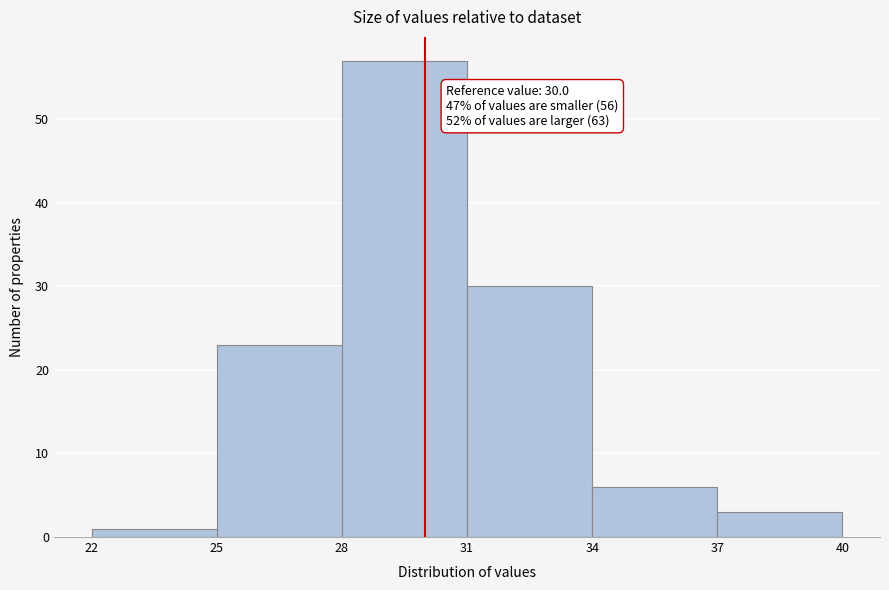

Over which range of the x-axis is the bar tallest?

28 to 31